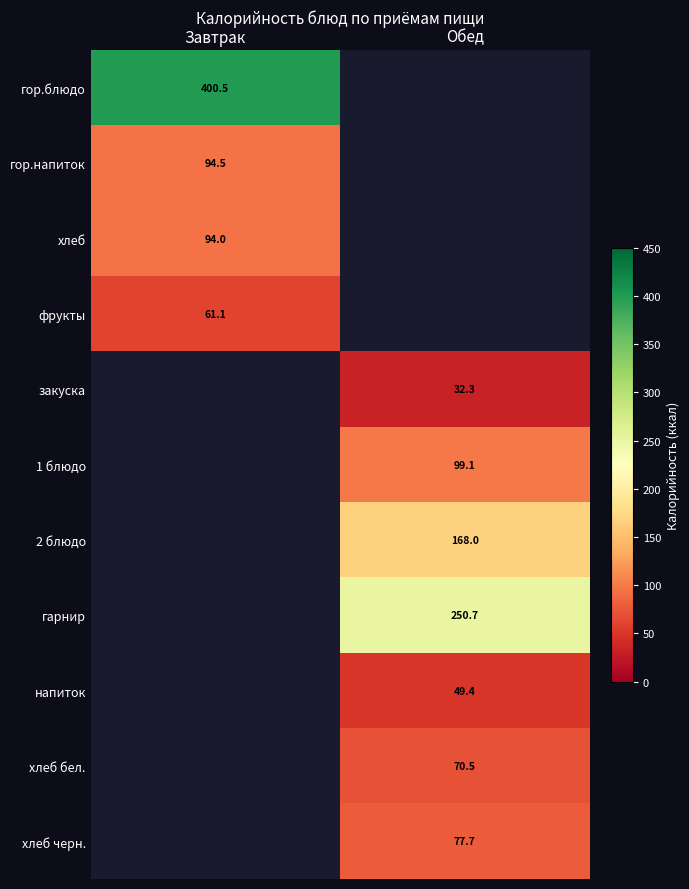

At how many categories does at least one series exceed 195?

2